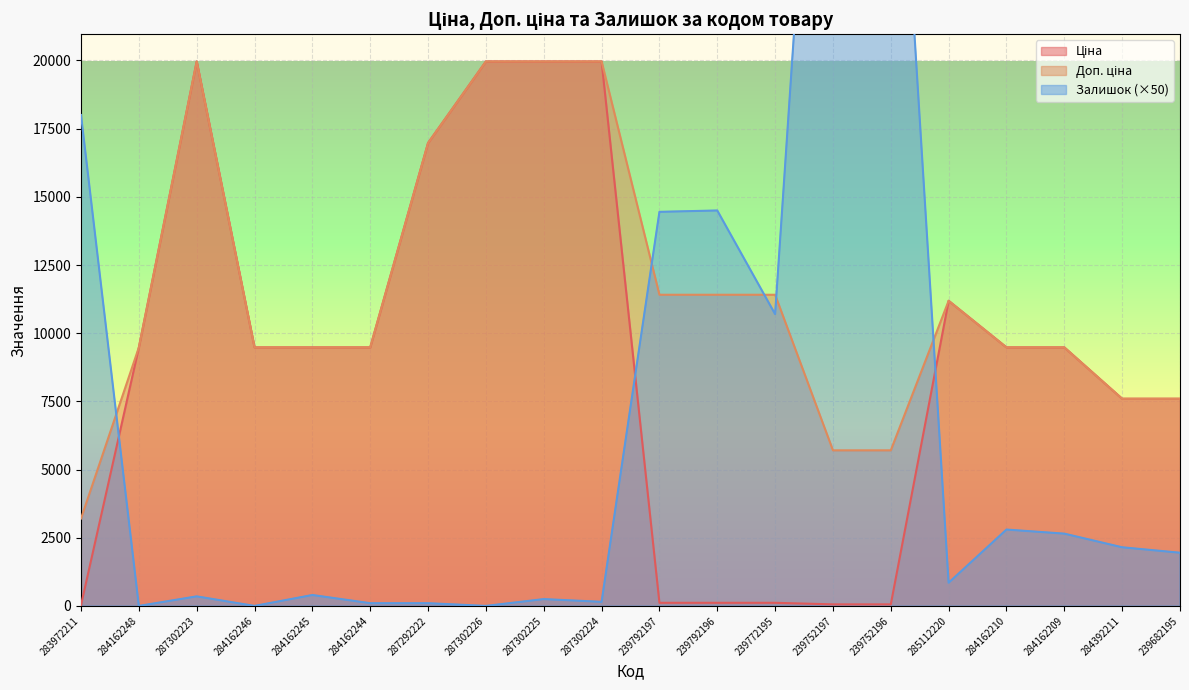

True or false: Доп. ціна and Ціна intersect in this chart.

False